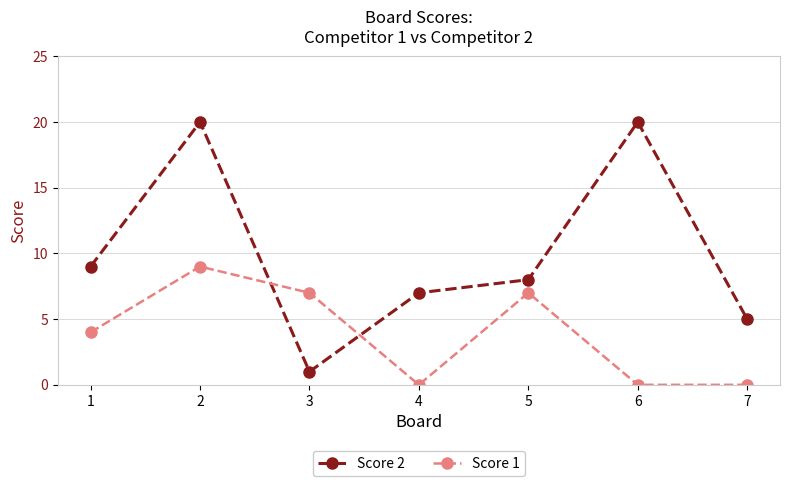

How many values in the Score 2 series are below 8?

3